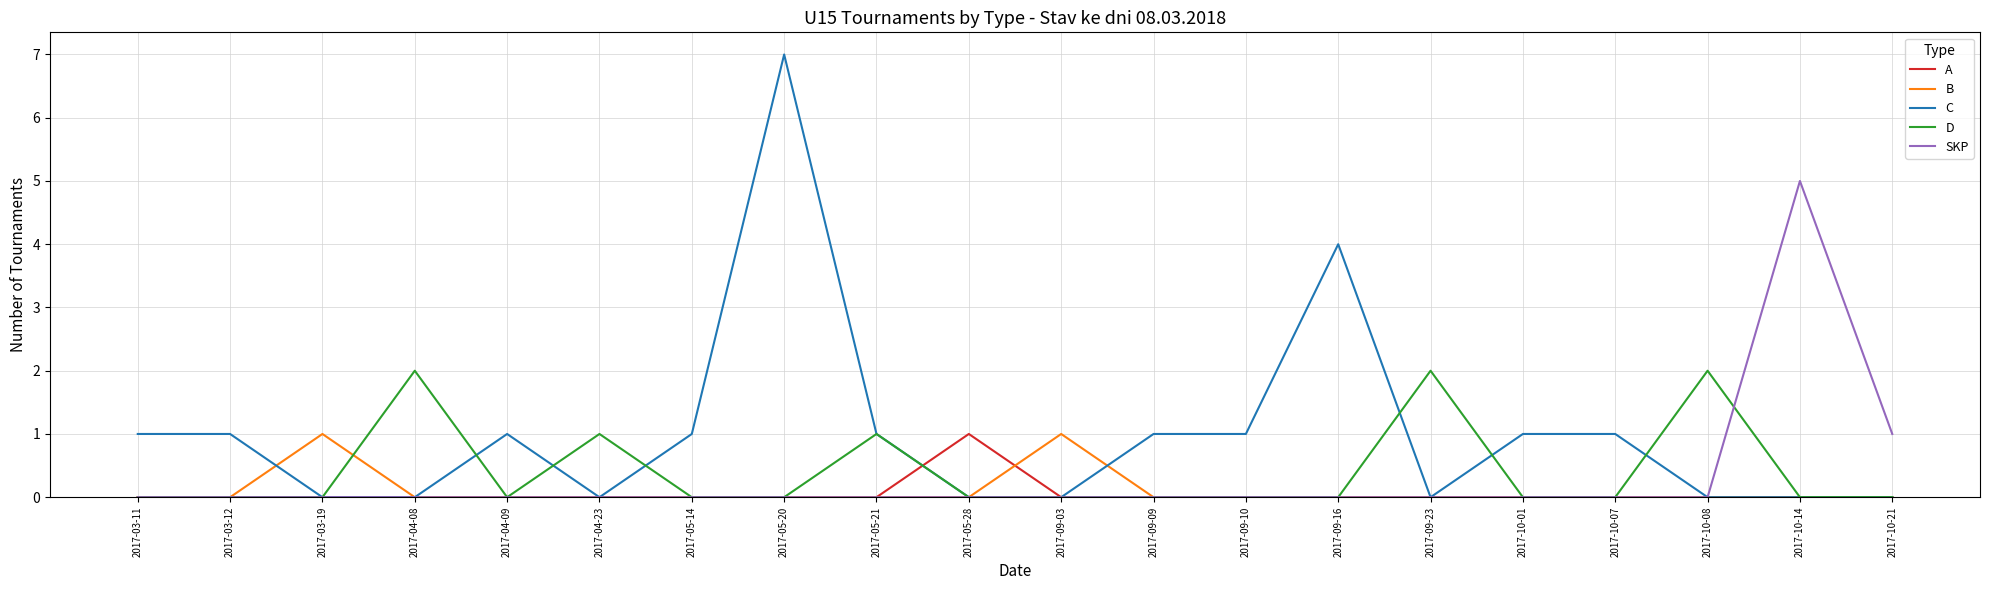

Which category has the highest value across all series?

2017-05-20